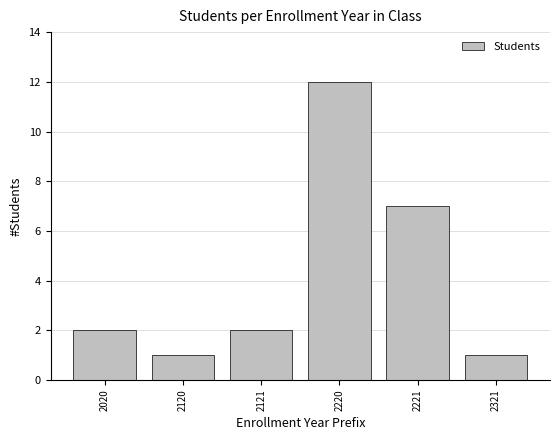

Reading left to right, what are all the values shown in this chart?

2020=2	2120=1	2121=2	2220=12	2221=7	2321=1